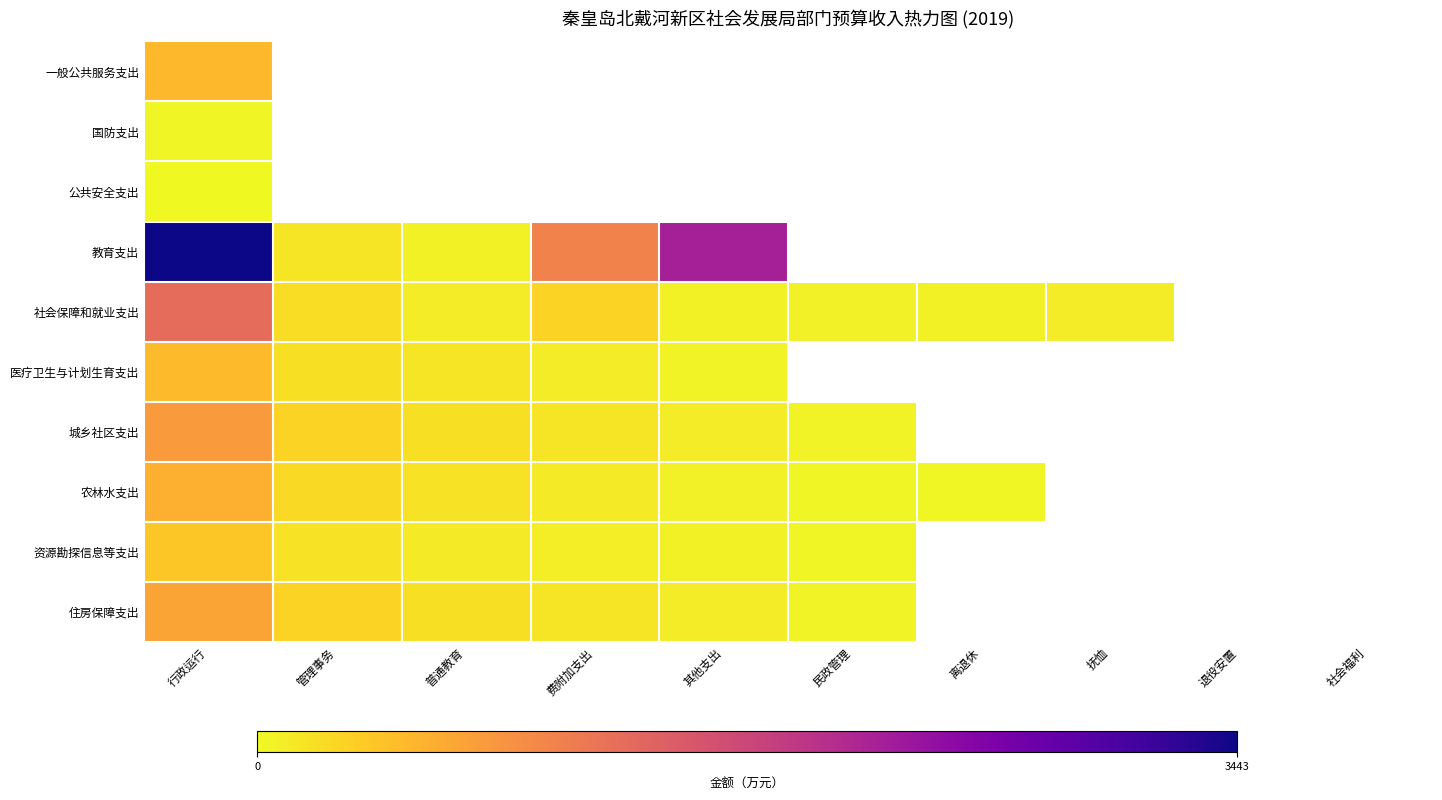

The value of 农林水支出 at 普通教育 is 180.0. True or false?

True